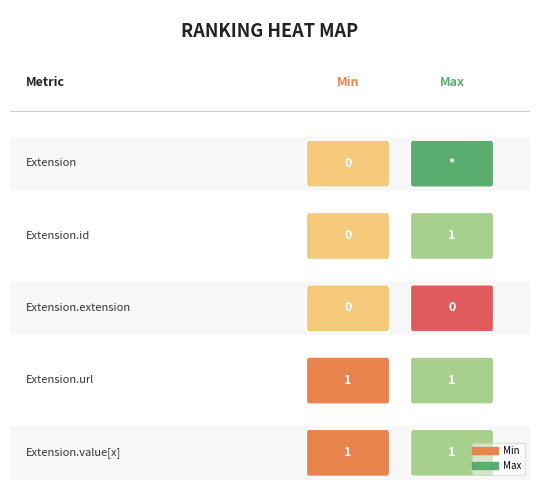

What is the sum of the Max_numeric values at Extension.value[x] and Extension.id?

2